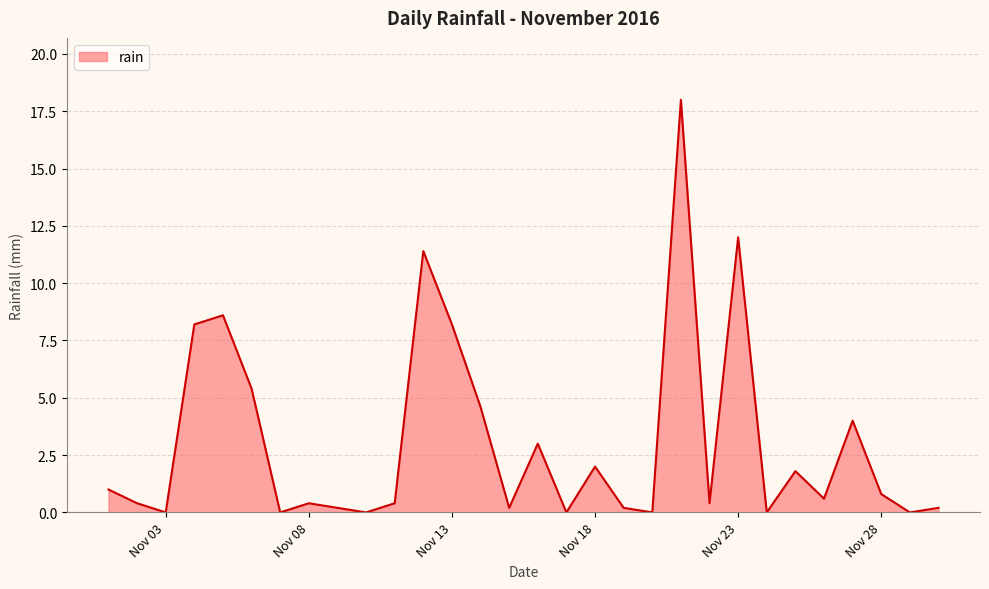

What is the greatest value displayed?

18.0